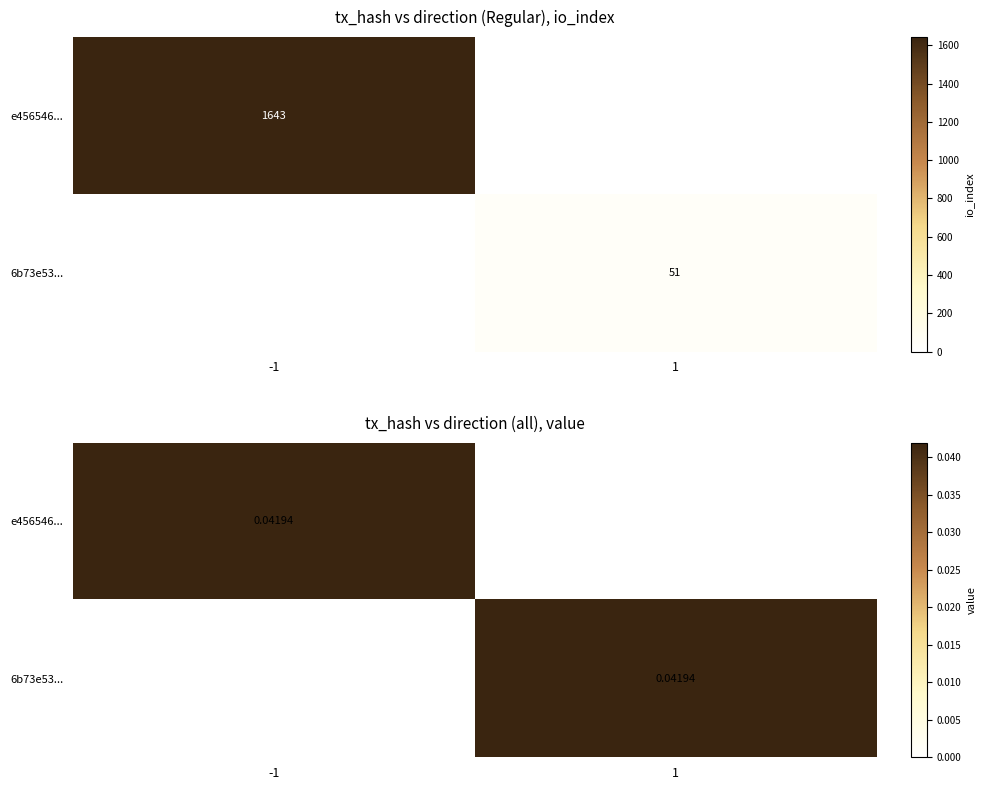

Rank the series at -1 from highest to lowest value.

e456546..., 6b73e53...